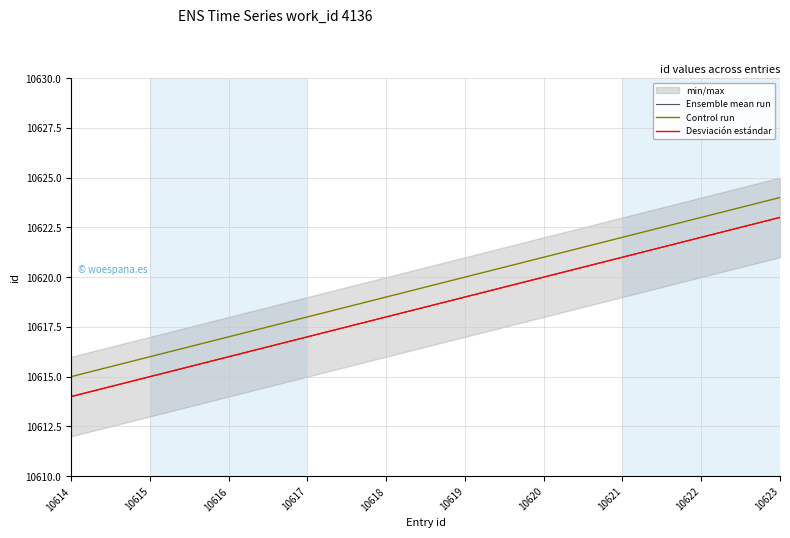

Reading left to right, extract all data points from this chart.

Ensemble mean run: 10614	10615	10616	10617	10618	10619	10620	10621	10622	10623
Control run: 10615	10616	10617	10618	10619	10620	10621	10622	10623	10624
Desviación estándar: 10614	10615	10616	10617	10618	10619	10620	10621	10622	10623